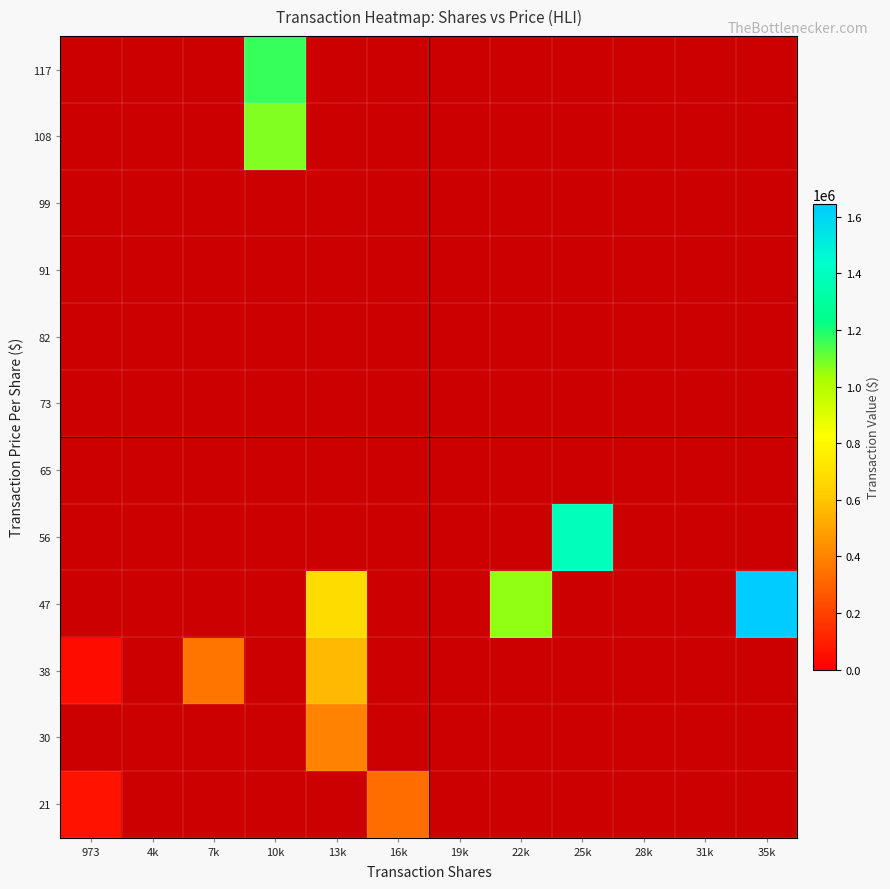

At how many categories does at least one series exceed 522826?

5